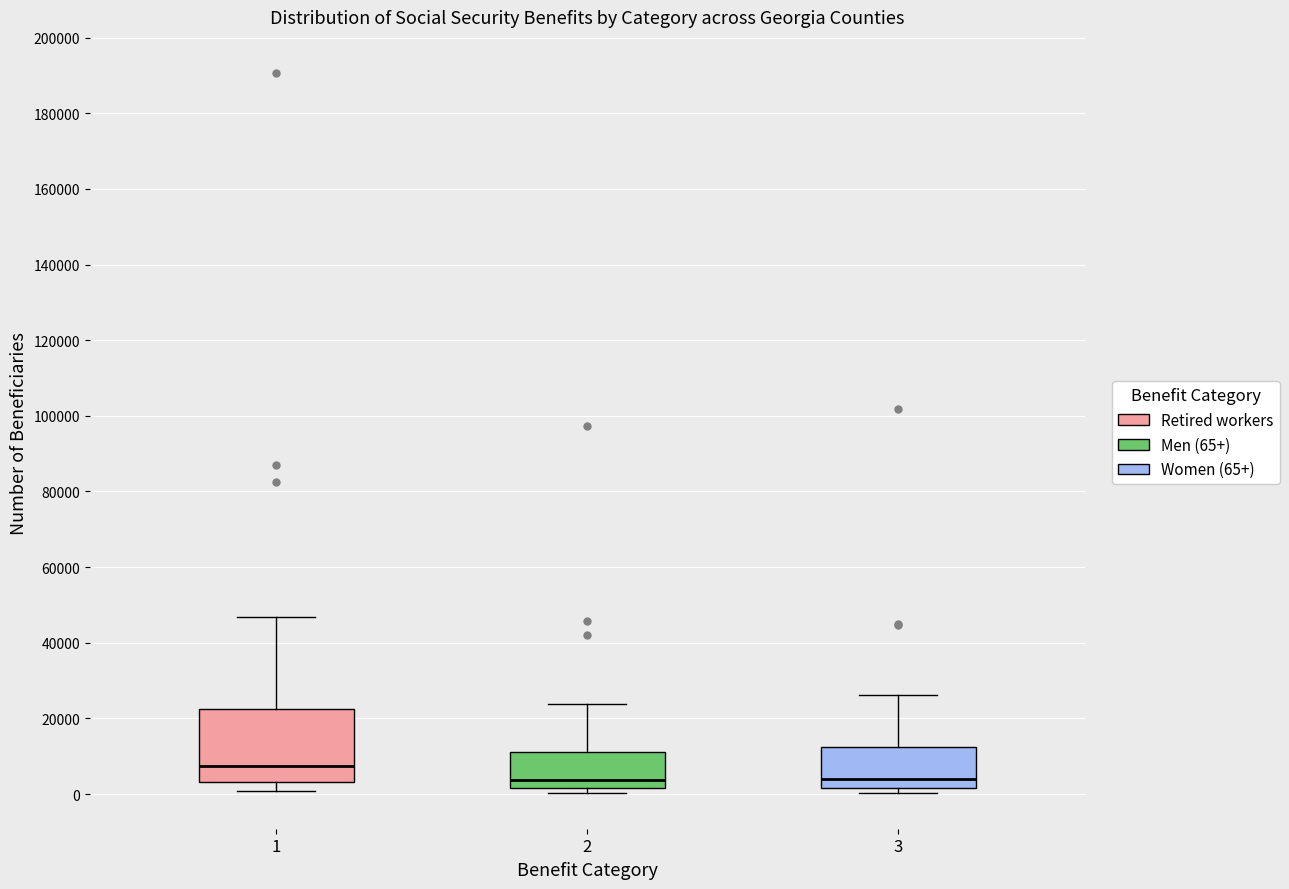

Reading left to right, transcribe this box plot: for each box, give where its median line is, the range the box spans, and where its two whiskers end, as read against the y-axis. The values are not printed on the chart, so give them approximately, as read against the axis.

1: median 8000, box 4000 to 22000, whiskers 0 to 46000
2: median 4000, box 2000 to 12000, whiskers 0 to 24000
3: median 4000, box 2000 to 12000, whiskers 0 to 26000